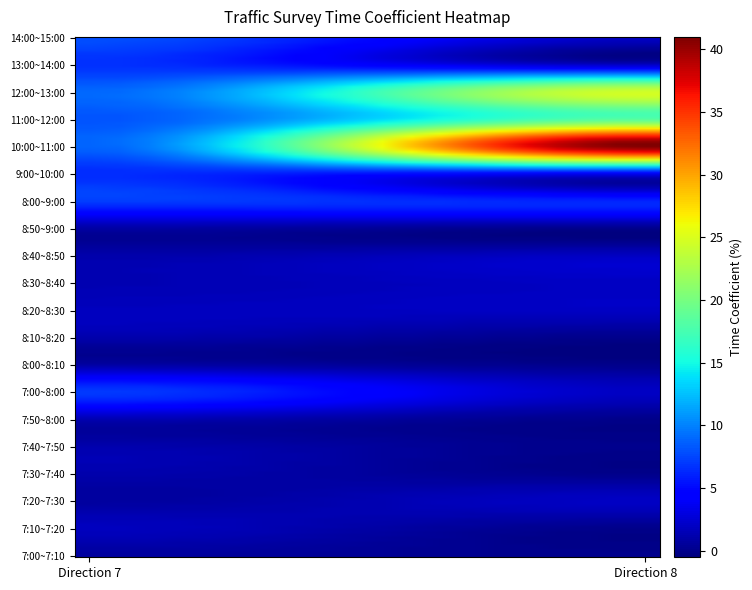

Which series has the largest total across all categories?

10:00~11:00